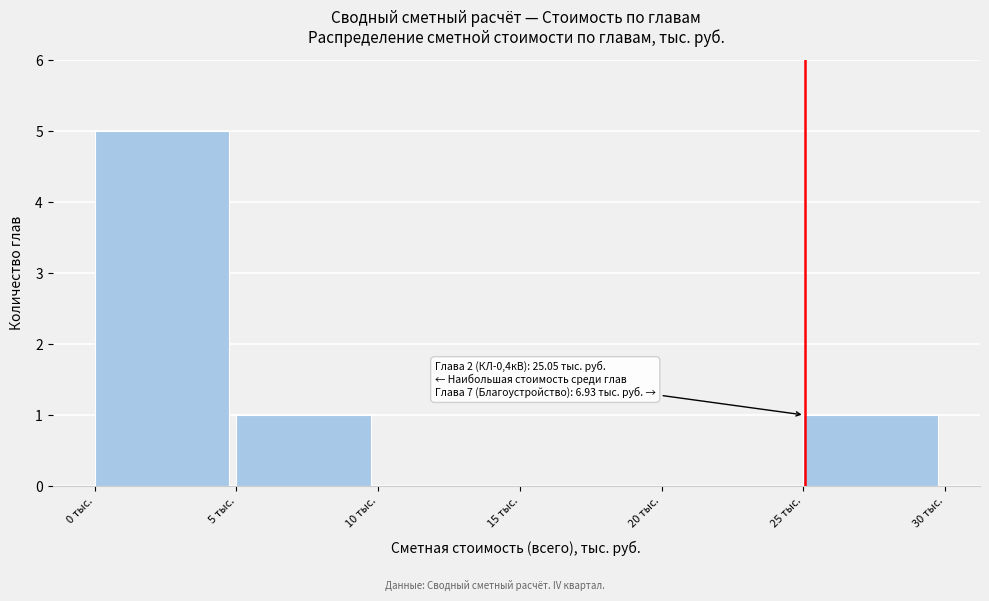

Over which range of the x-axis is the bar tallest?

0 to 5